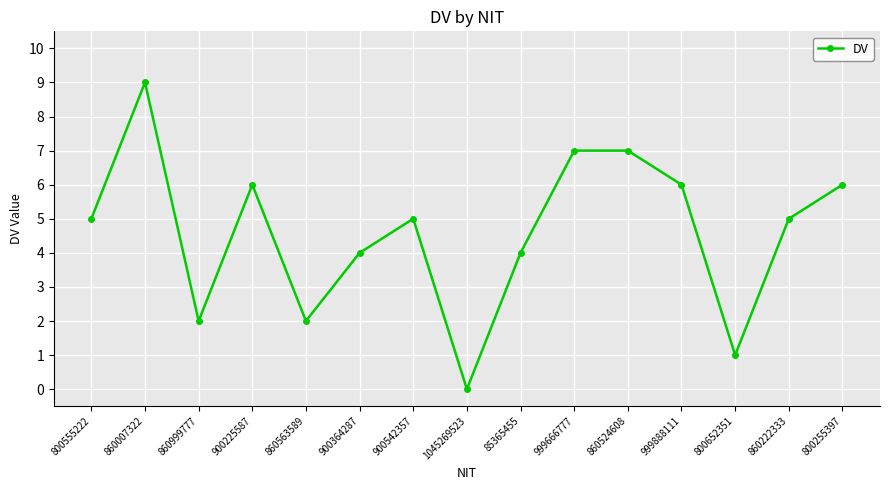

What value does the data have at 900542357?

5